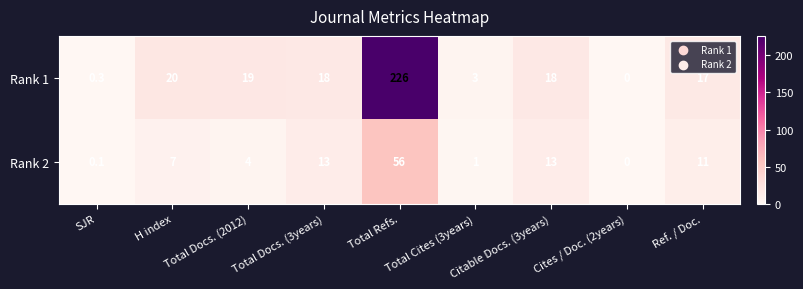

What is the maximum value shown in the chart?

226.0